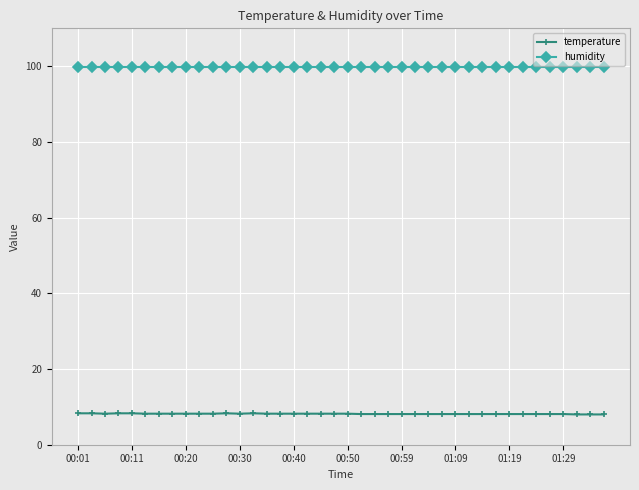

True or false: temperature has more than 1 points higher than both neighbors.

True